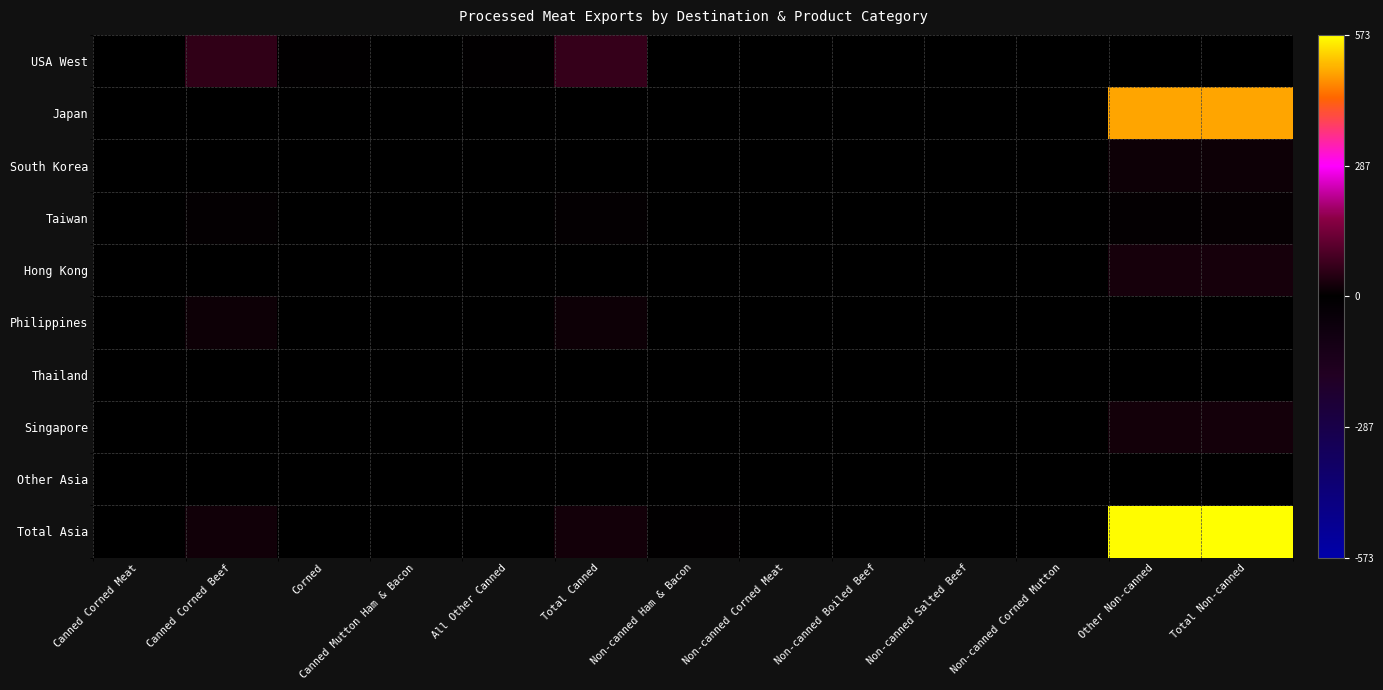

Which series has the widest spread of values?

Total Asia